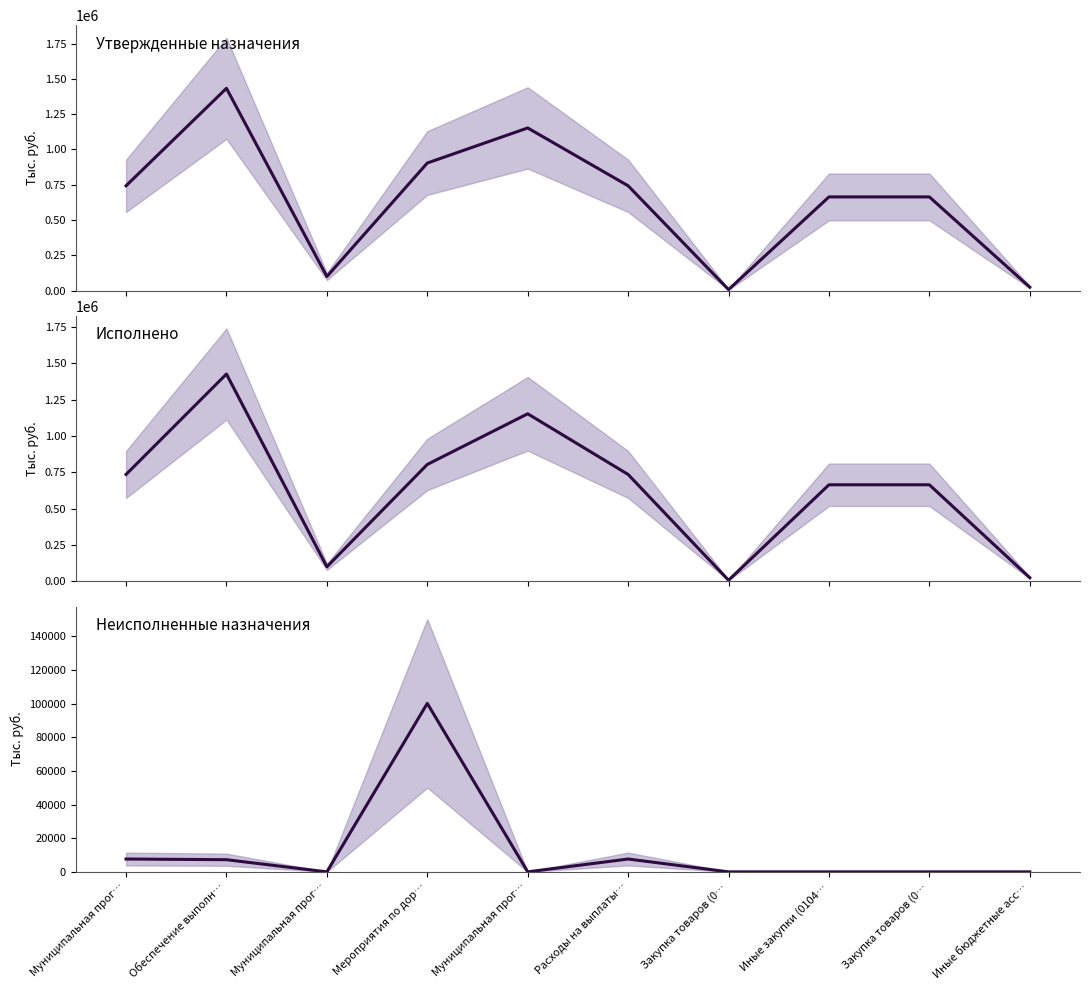

At how many categories does at least one series exceed 281353?

7